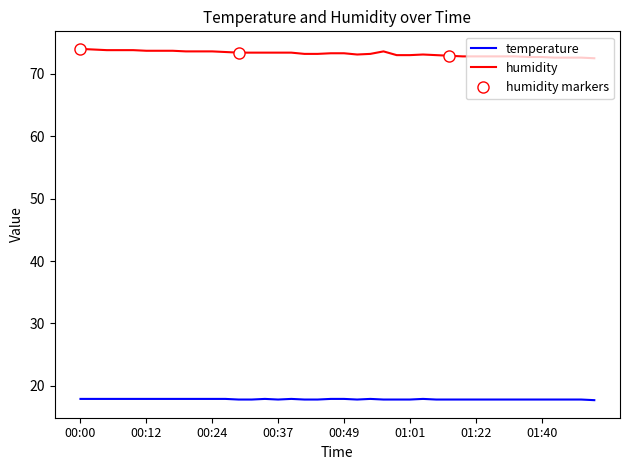

What is the difference between the temperature values at 01:27 and 00:34?

0.1